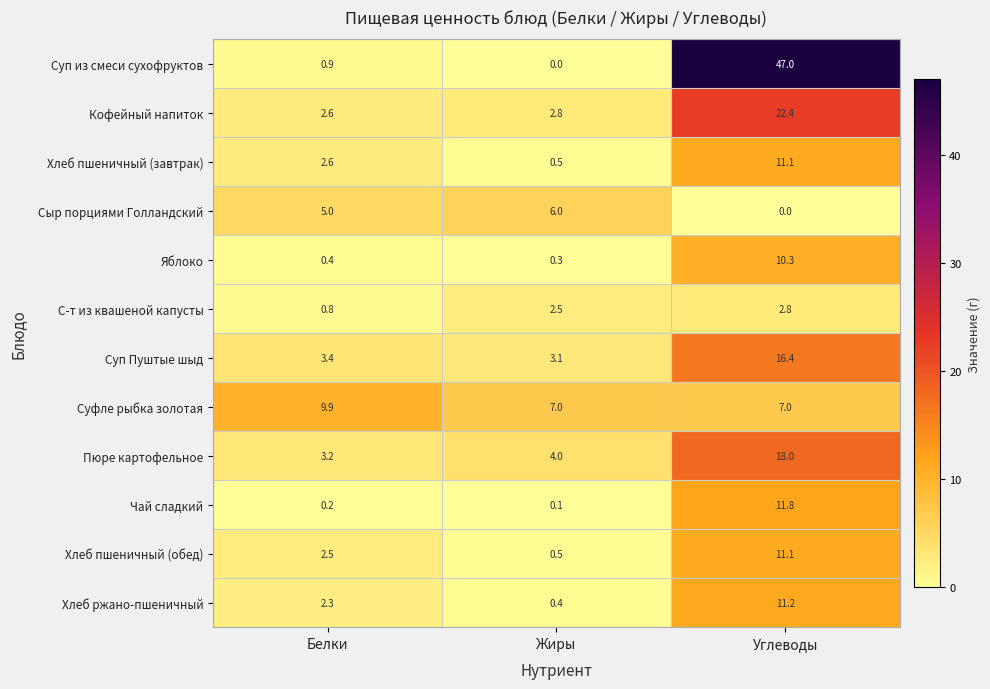

At which label does С-т из квашеной капусты reach its peak?

Углеводы